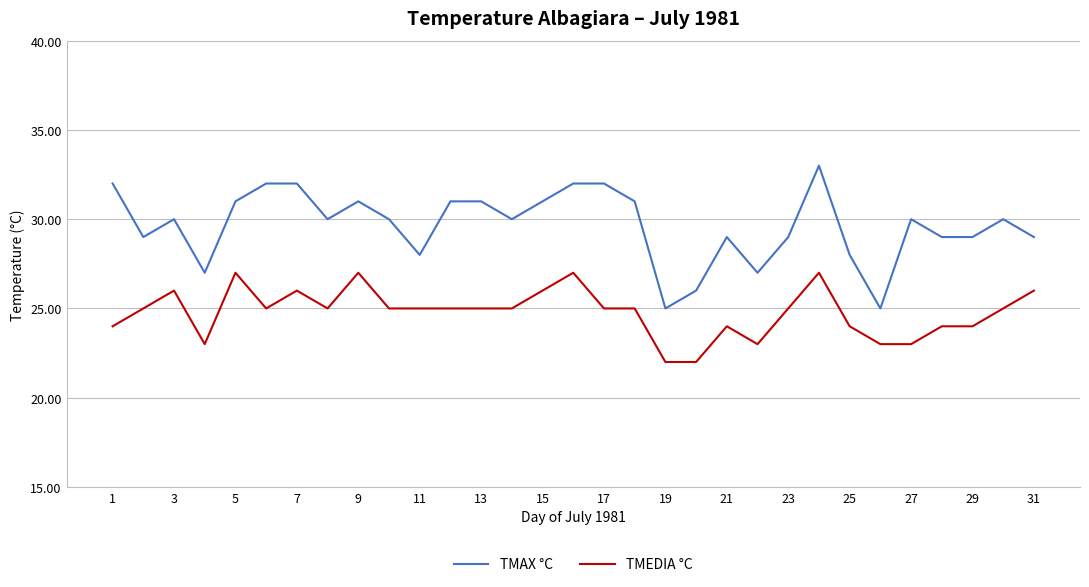

True or false: TMEDIA °C has more than 2 points higher than both neighbors.

True